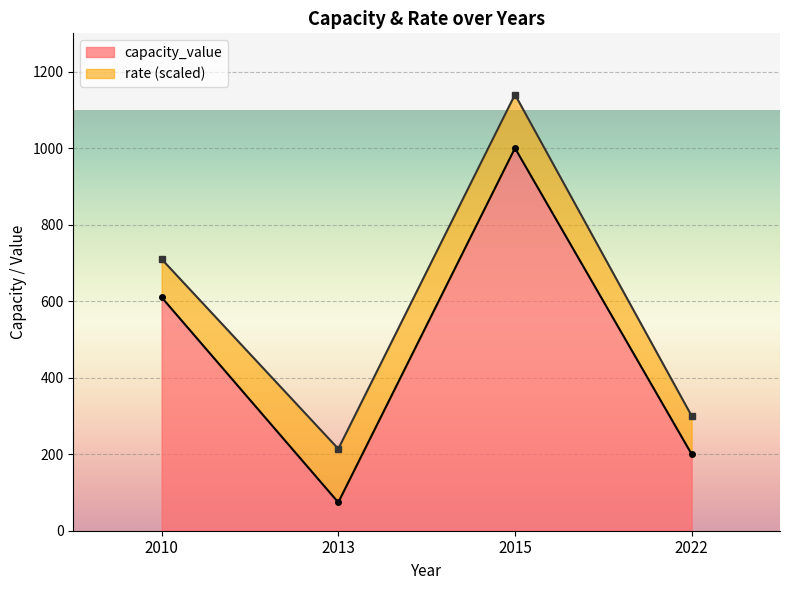

What is the difference between the maximum and minimum values in the rate series?

0.2